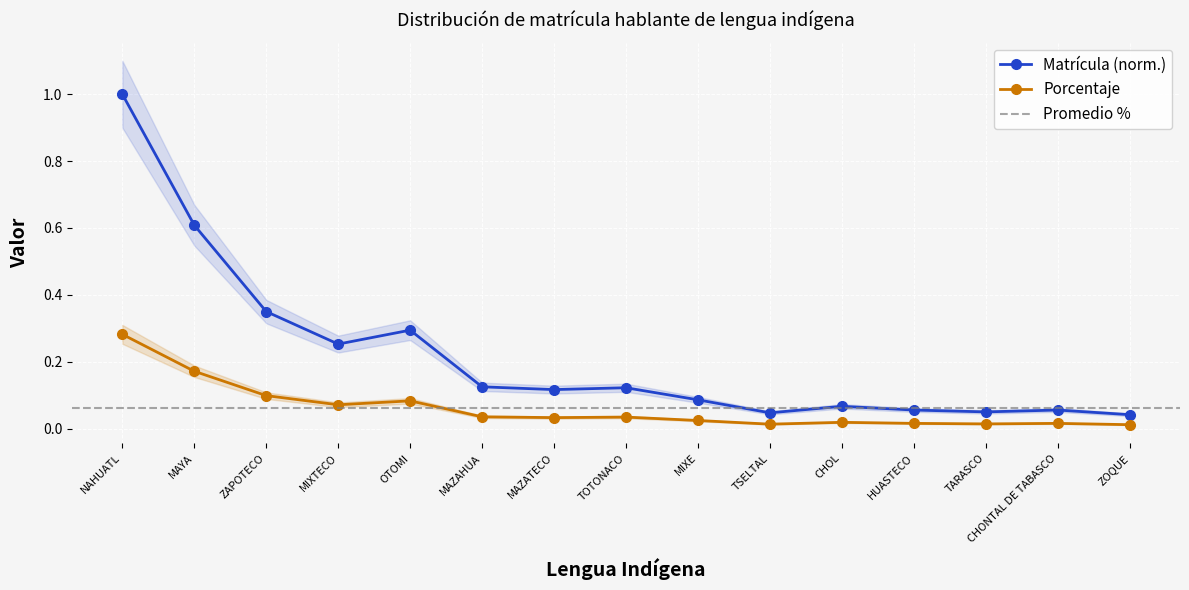

Which series has the largest total across all categories?

Matrícula